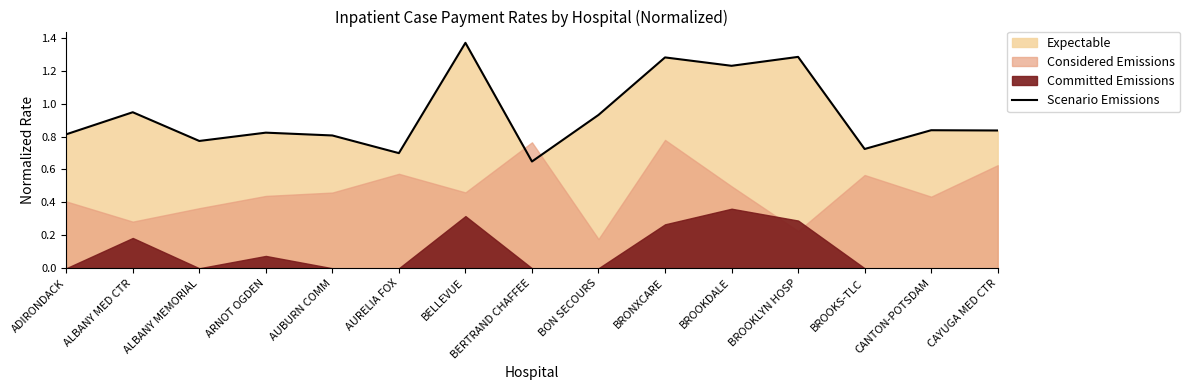

What is the value of the 15th point from the left?

0.8